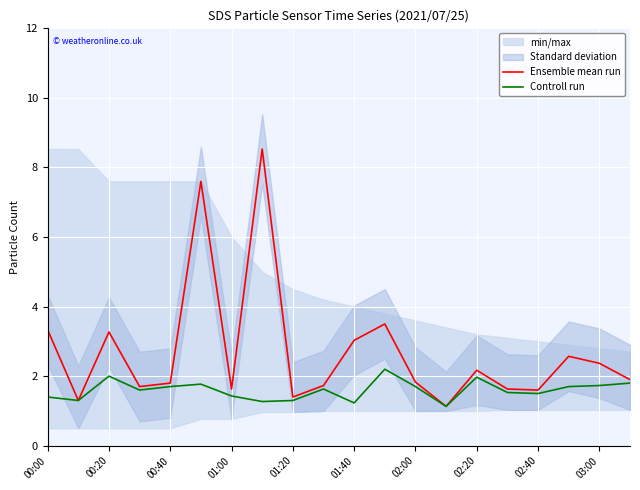

How many interior local valleys does the Controll run series have?

6